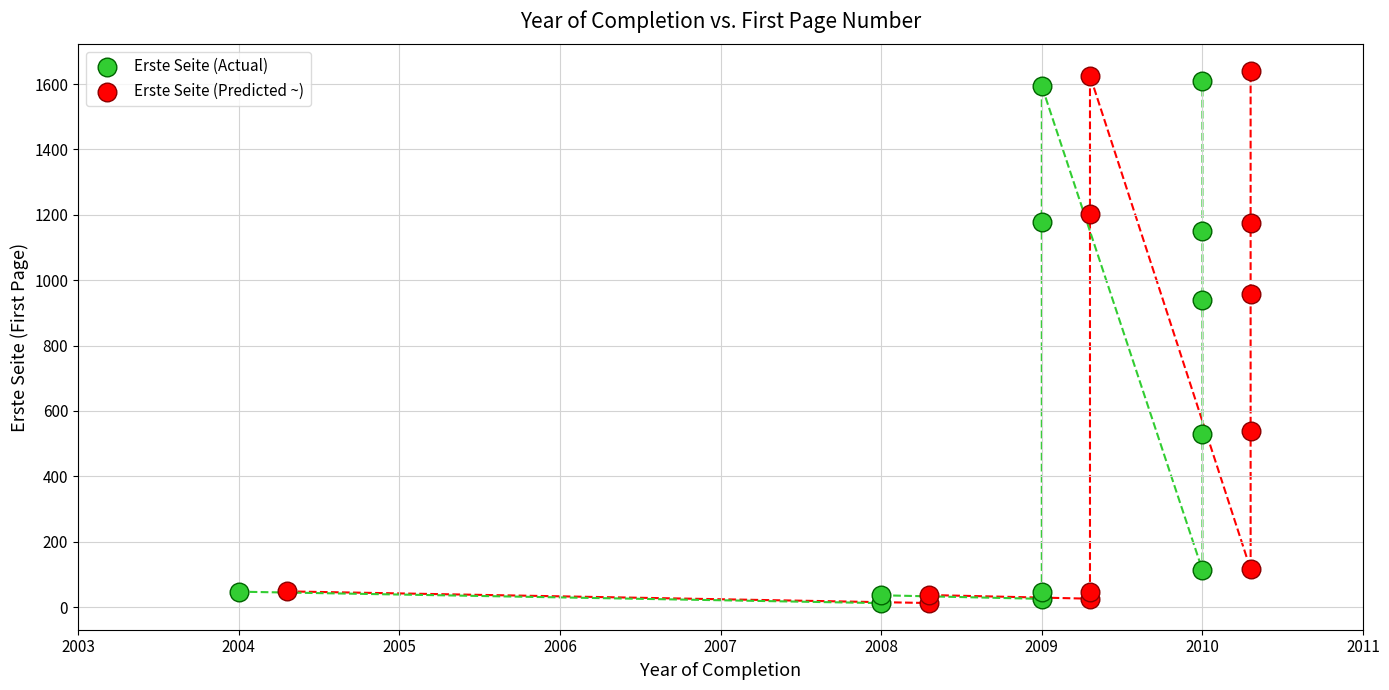

Which series has the widest spread of Y values?

Erste Seite (Predicted ~)